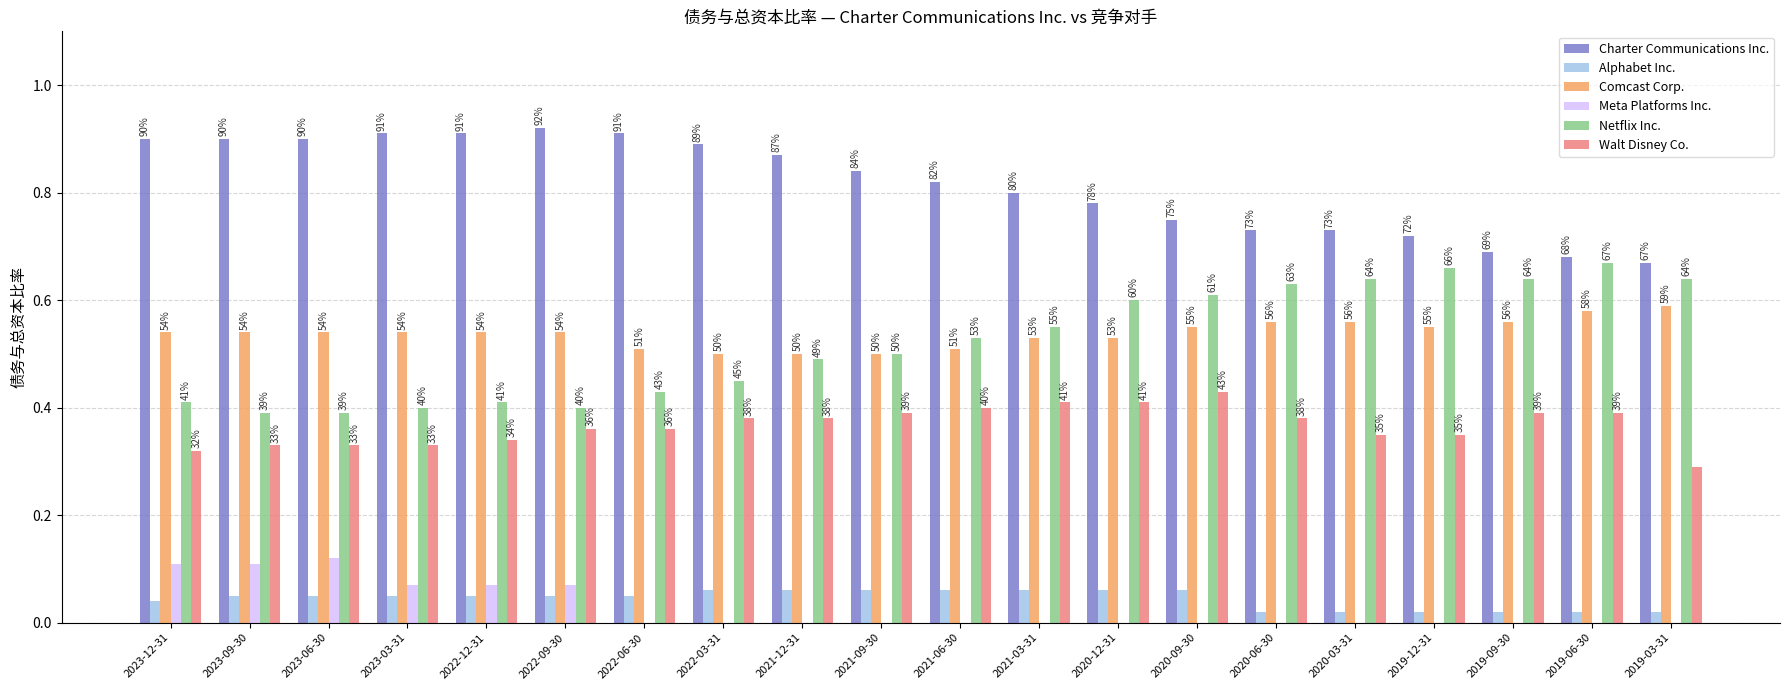

What is the difference between the maximum and minimum values in the Netflix Inc. series?

0.3